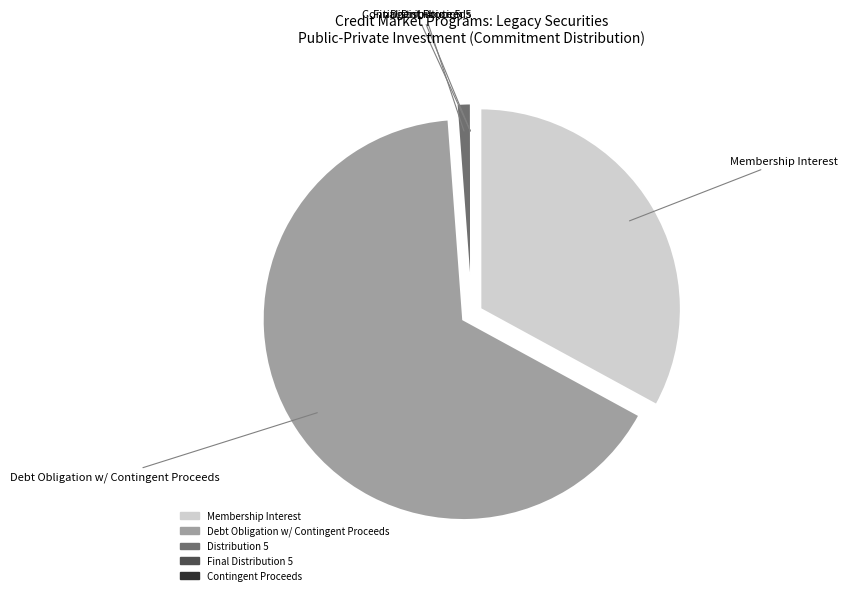

Is there a majority slice in this chart?

Yes